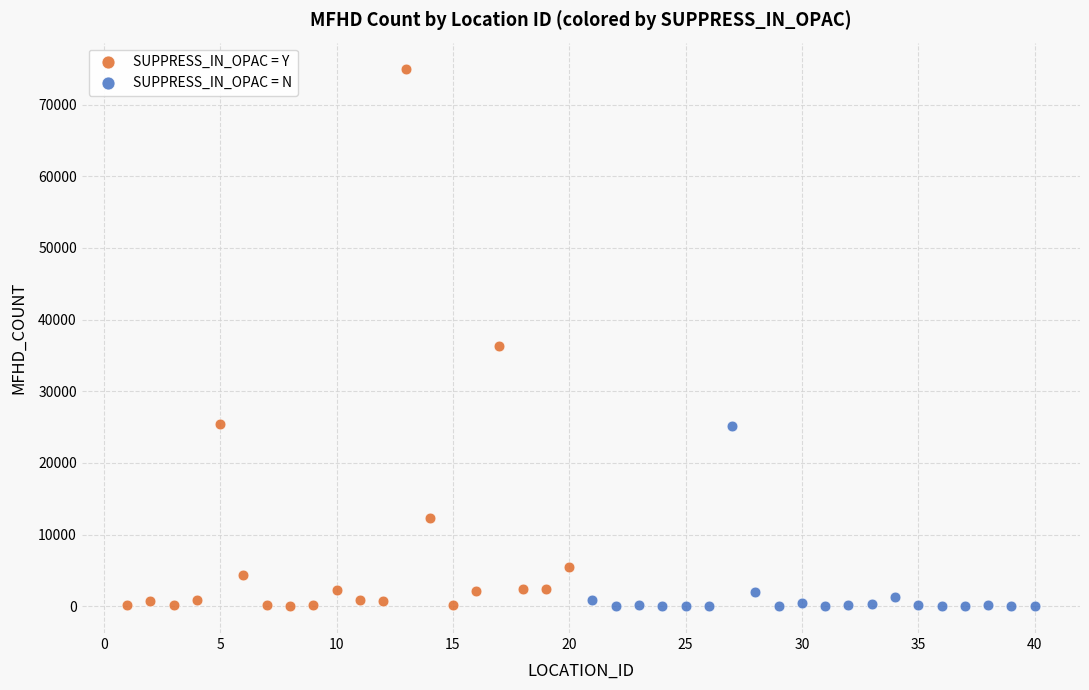

Which series reaches the maximum Y coordinate?

SUPPRESS_IN_OPAC = Y